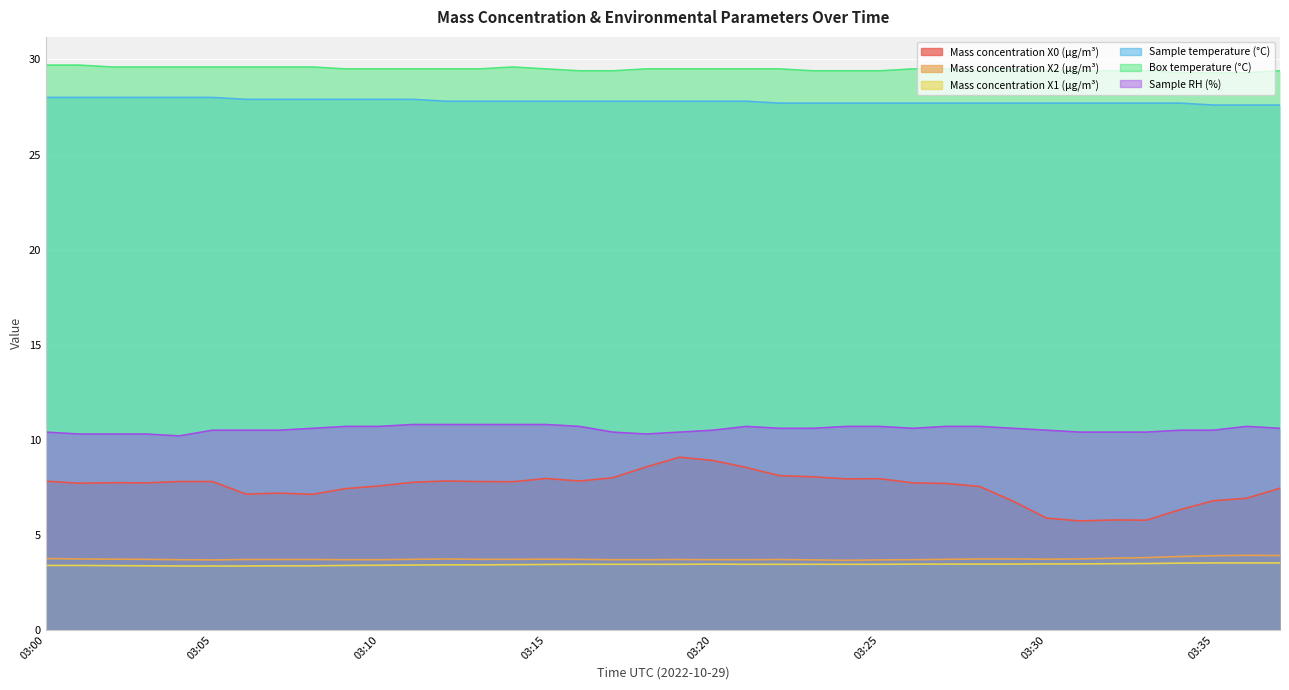

At 03:10, list the series in order from smallest to largest.

Mass concentration X1 (μg/m³), Mass concentration X2 (μg/m³), Mass concentration X0 (μg/m³), Sample RH (%), Sample temperature (°C), Box temperature (°C)